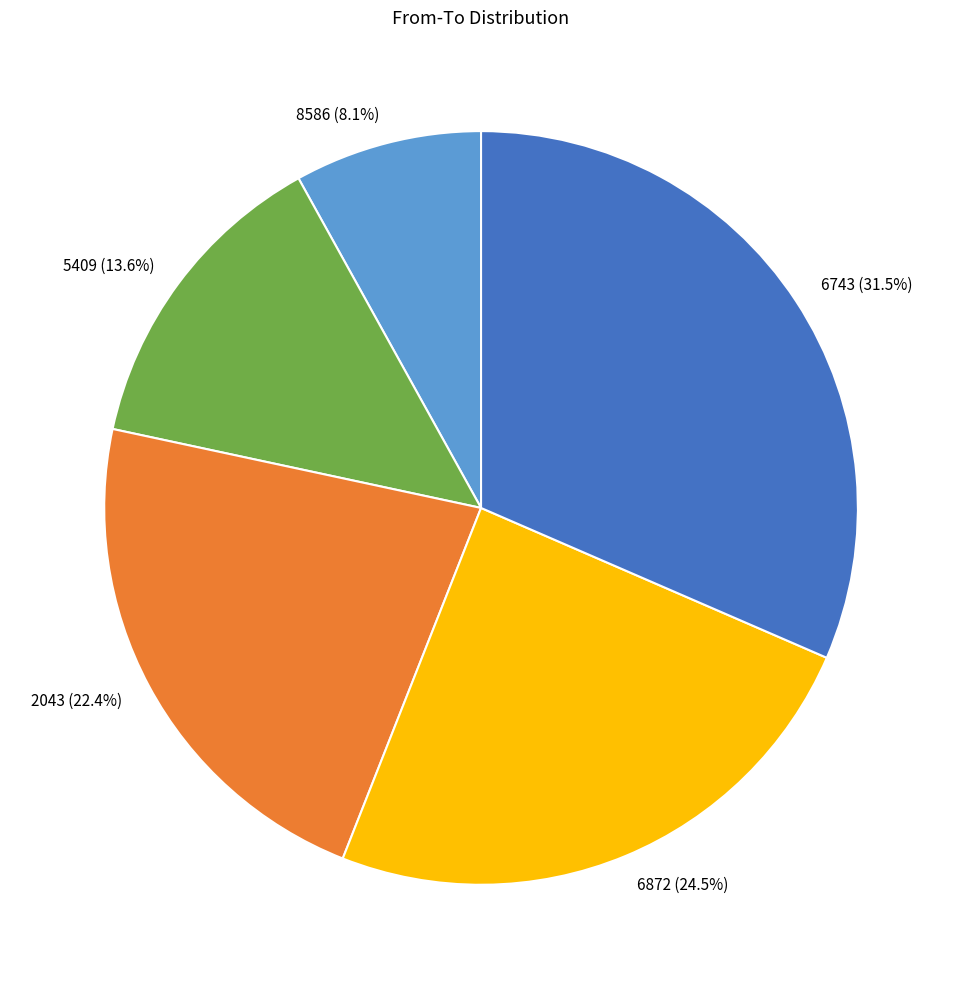

How many slices are in this pie chart?

5